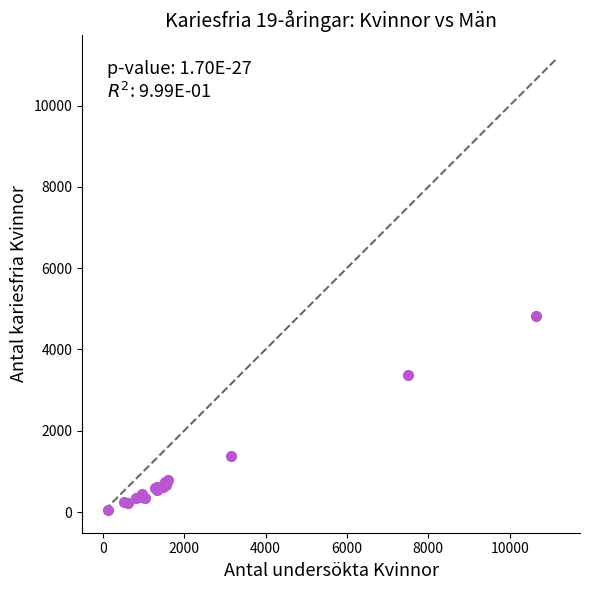

What Y value in the scatter plot is closest to 2440?

3380